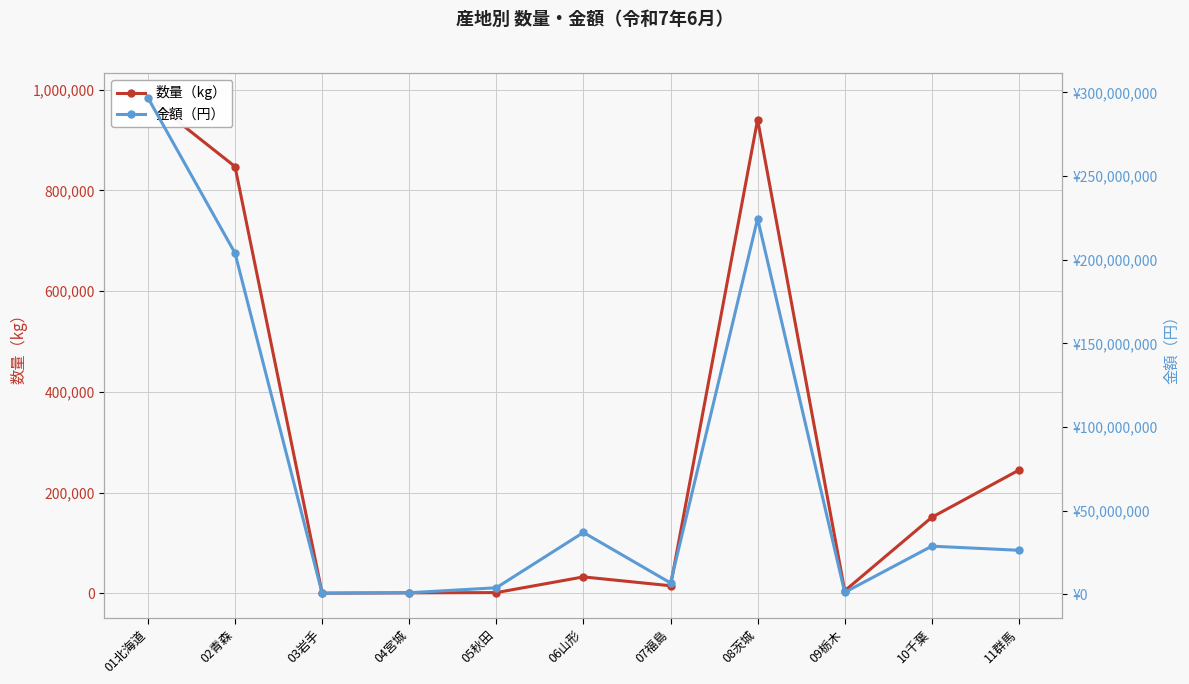

Which series changed the most between 01北海道 and 02青森?

金額（円）